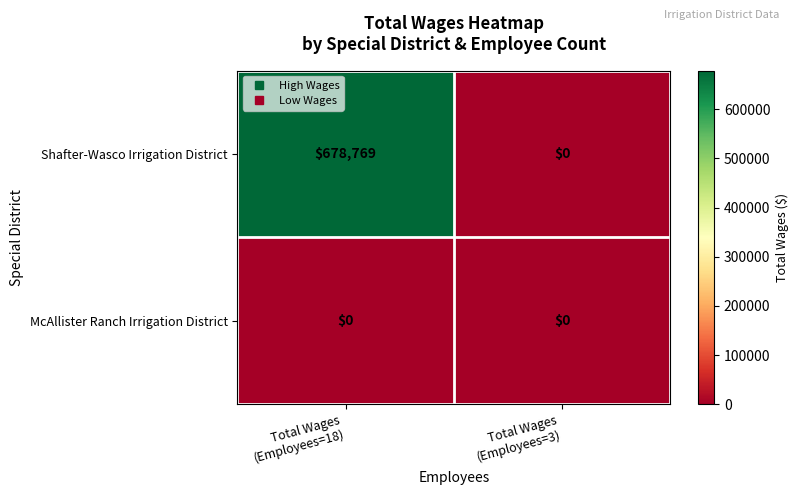

Which label corresponds to the largest value in the chart?

Total Wages
(Employees=18)